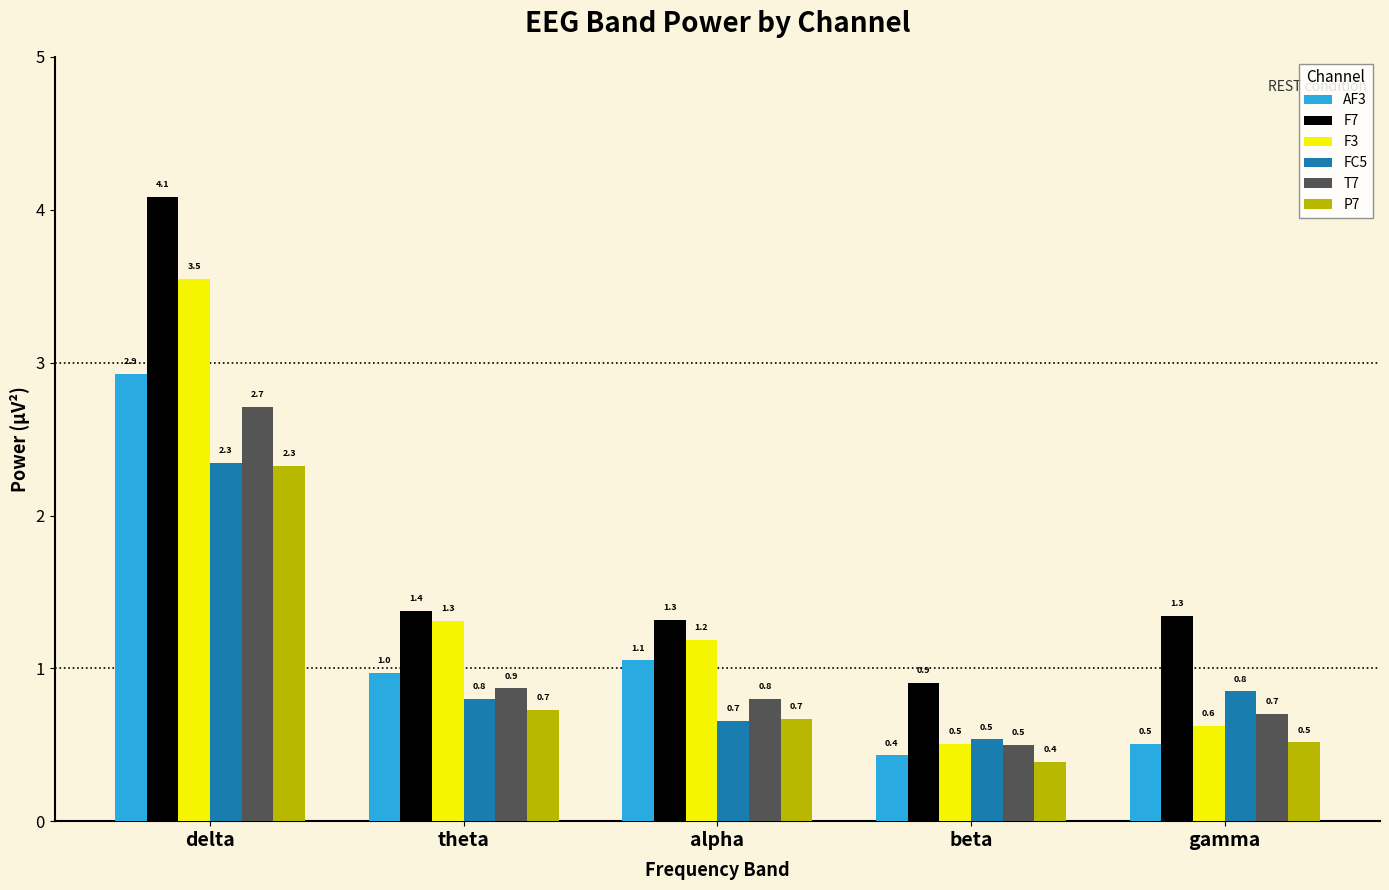

Rank the categories by AF3 value from highest to lowest.

delta, alpha, theta, gamma, beta